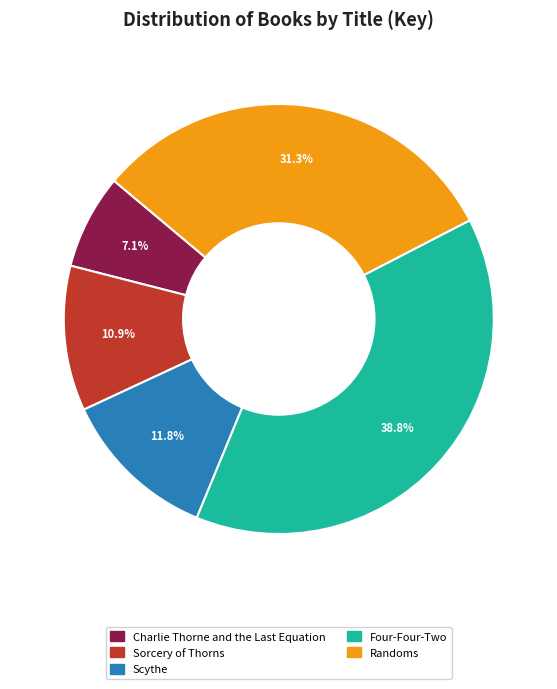

Between Four-Four-Two and Scythe, which is larger?

Four-Four-Two